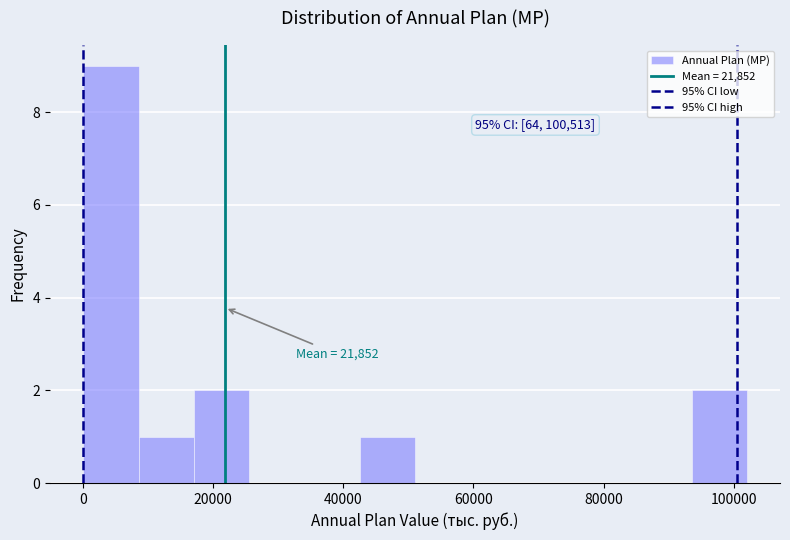

Which range on the x-axis has the tallest bar?

0 to 8000